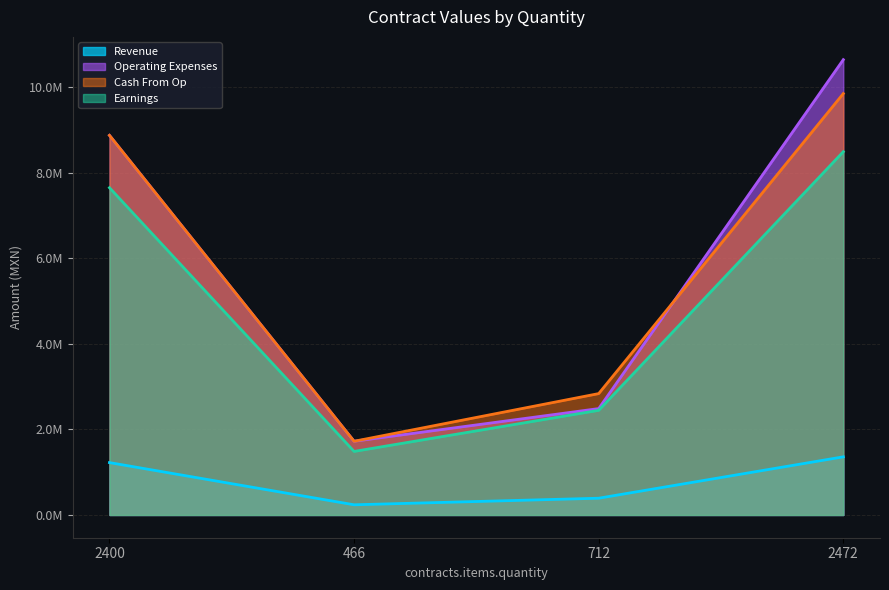

At which label is tender.value.amount closest to 6179190?

2400